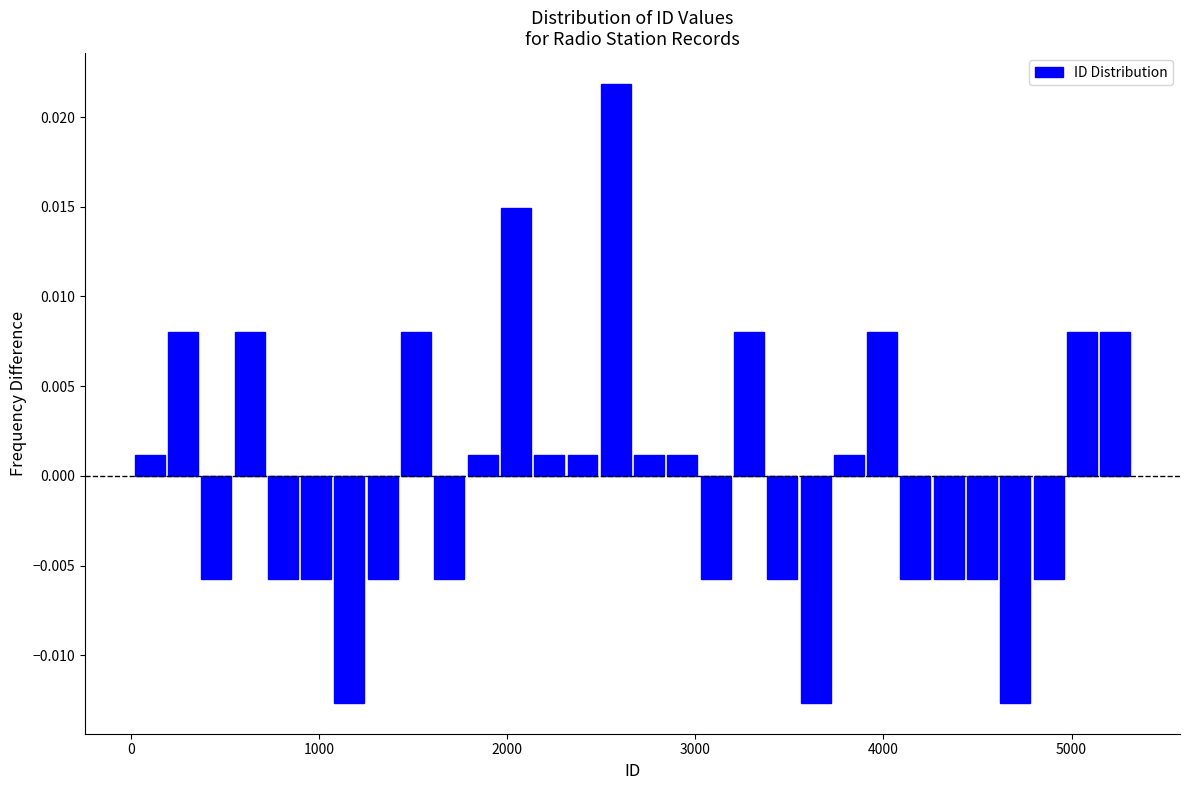

Read against the x-axis, roughly where is the centre of the tallest bar?

2600